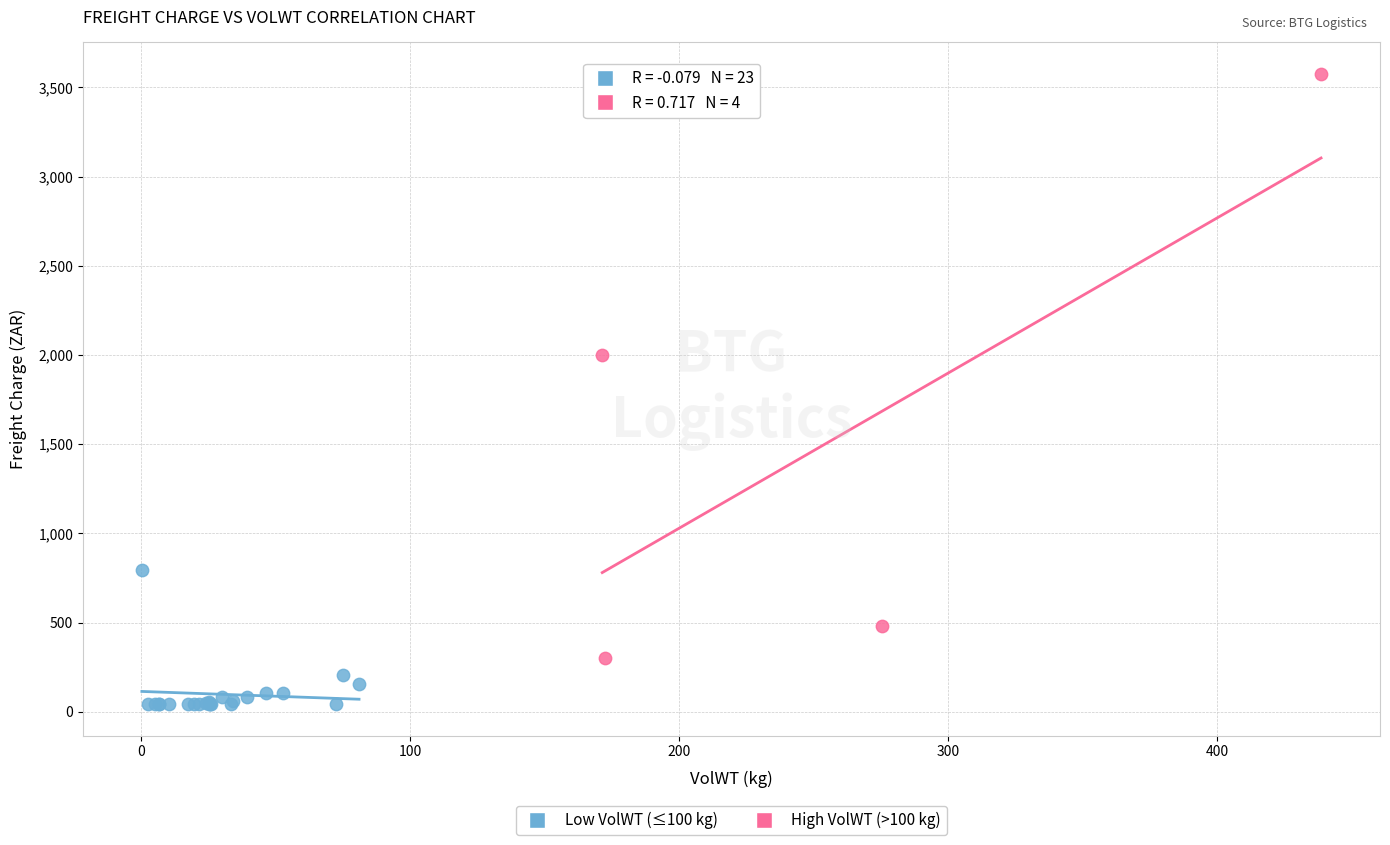

Which series reaches the maximum Y coordinate?

High VolWT (>100 kg)